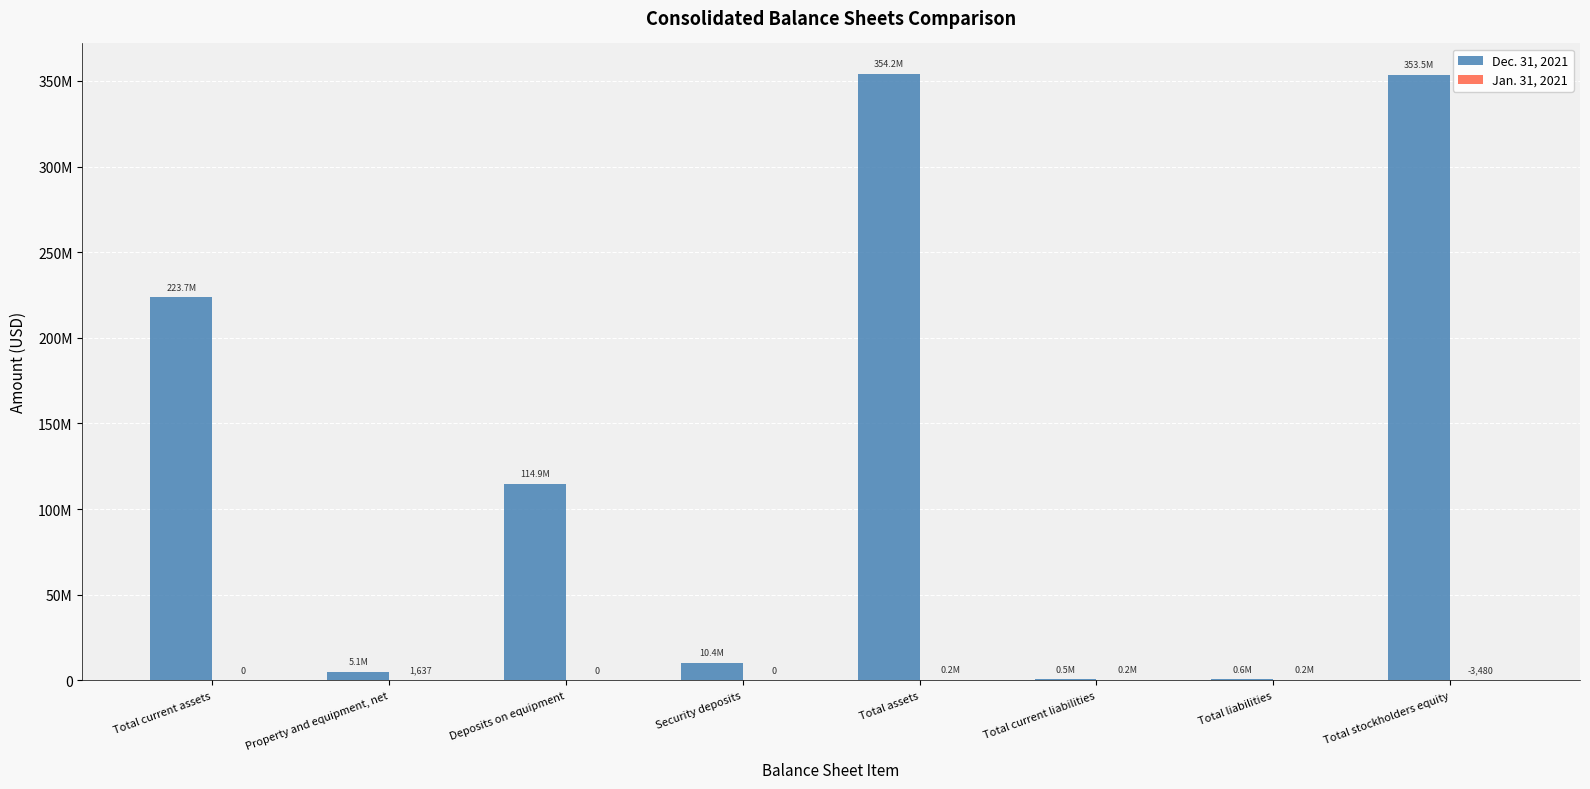

Are the bars horizontal?

No